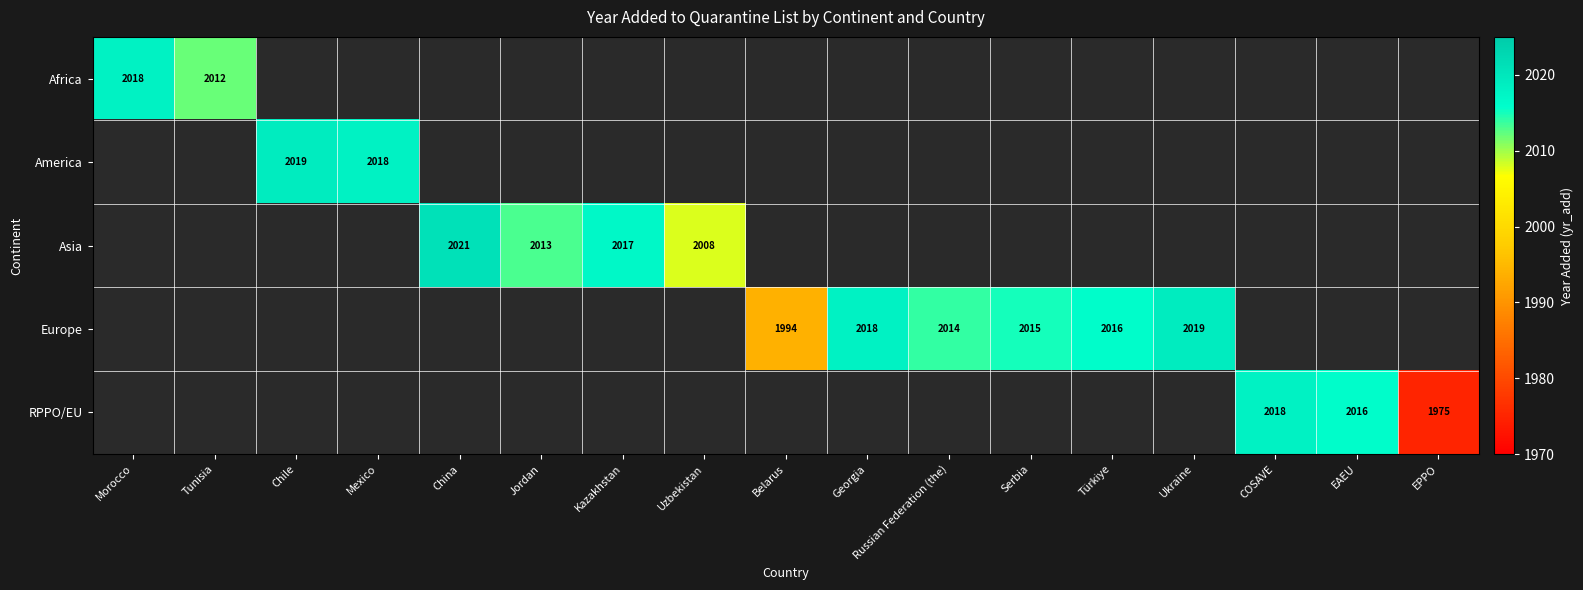

Is the value of Asia at China greater than the value of RPPO/EU at EPPO?

Yes